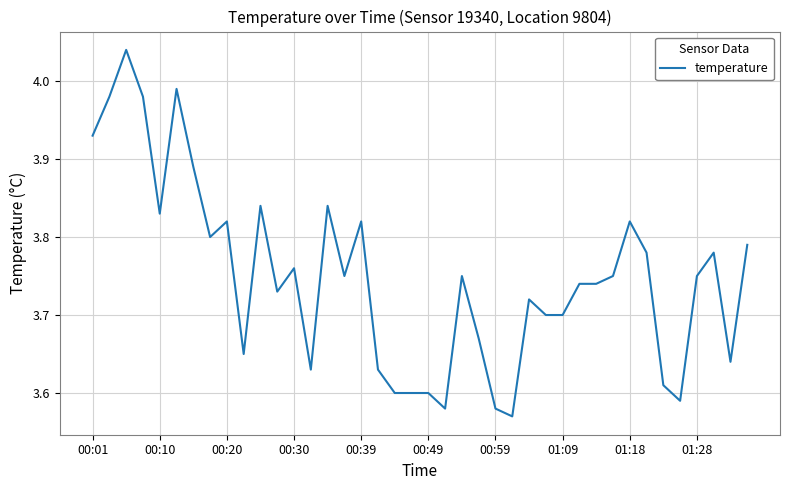

What is the difference between the maximum and minimum values?

0.5